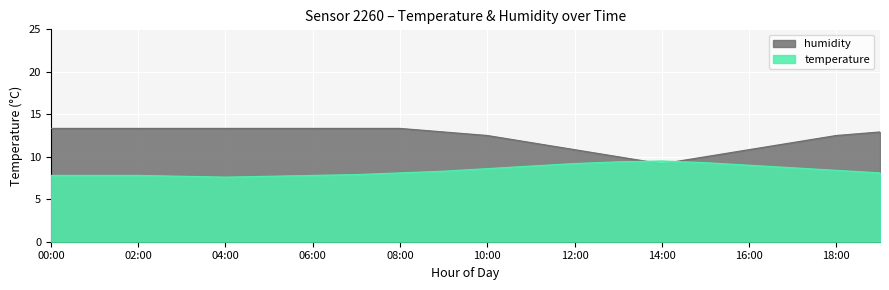

How many categories are shown in the chart?

20